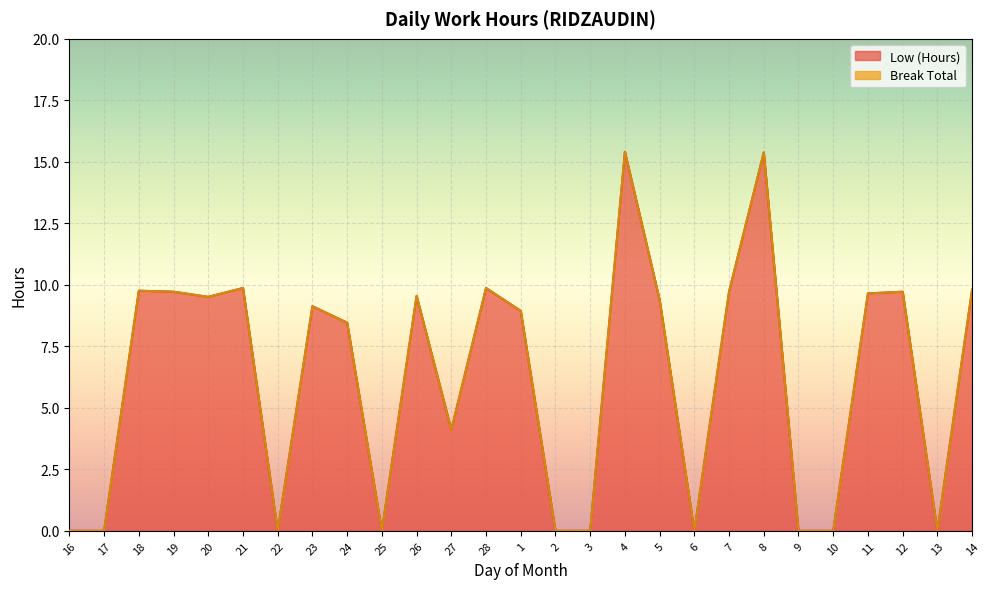

Where does the data first go above 9?

18